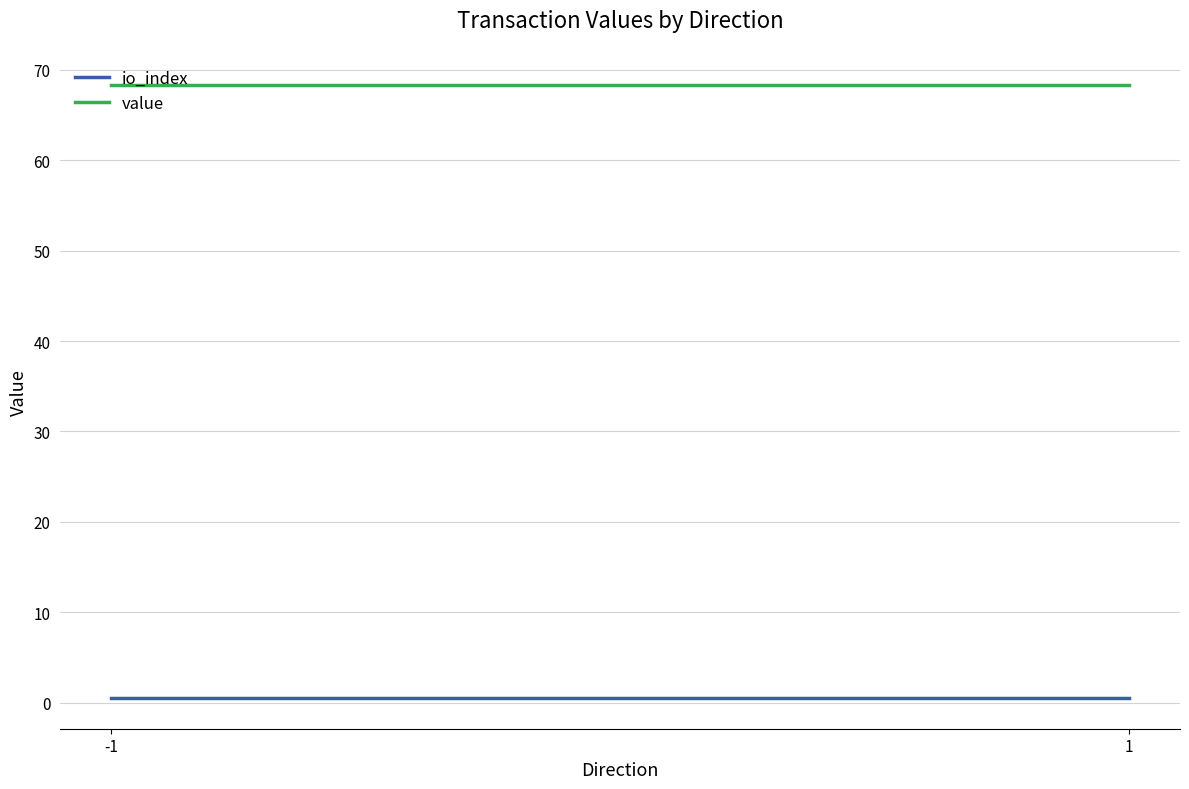

Which series has the widest spread of values?

io_index